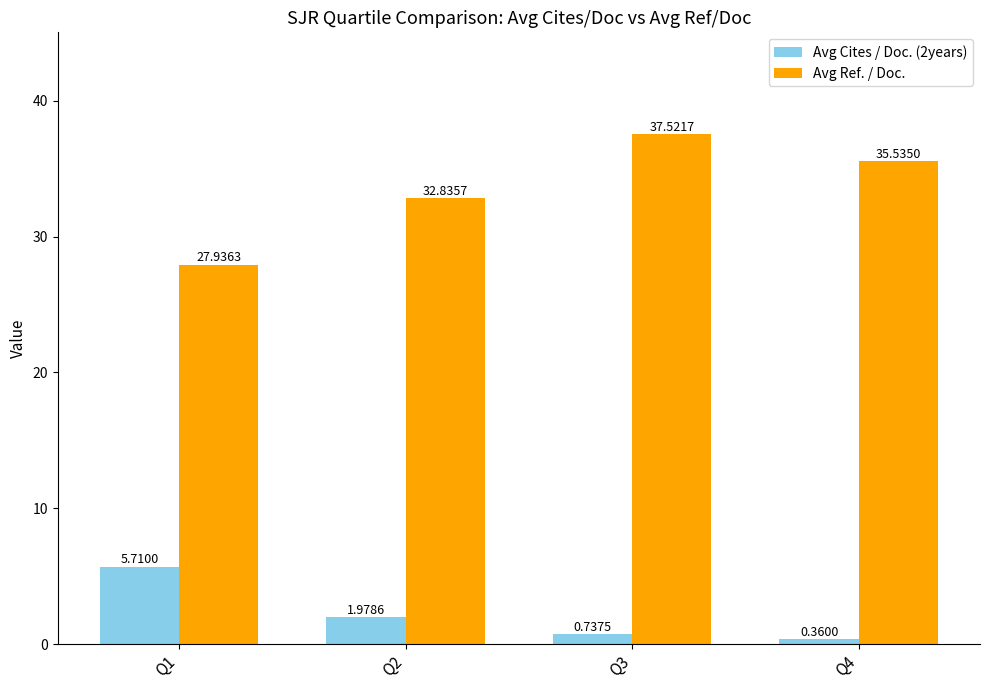

Are the bars horizontal?

No